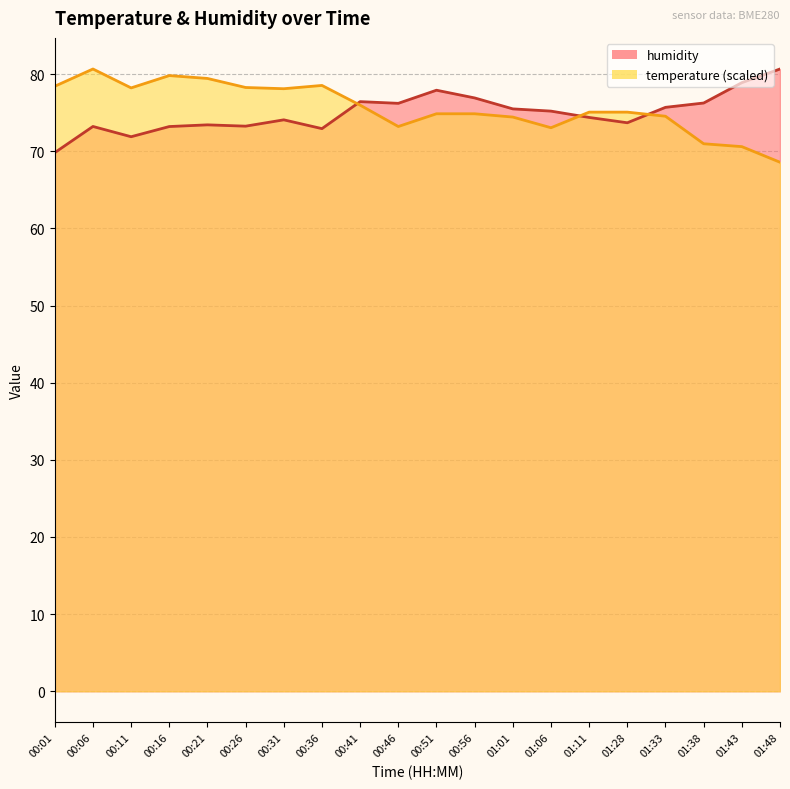

What is the label of the 5th point from the right?

01:28